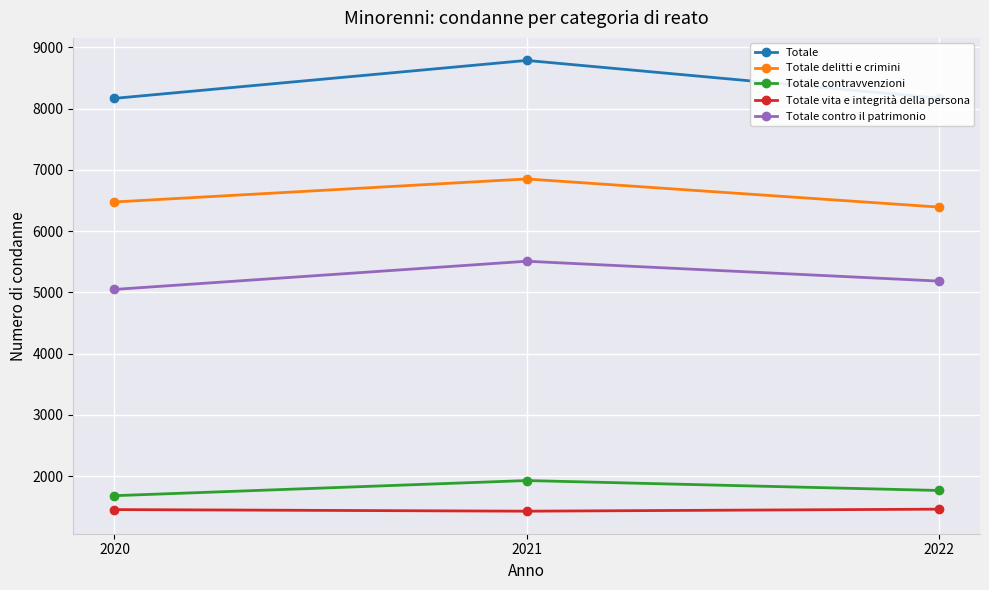

Which series has the largest range (max minus min)?

Totale